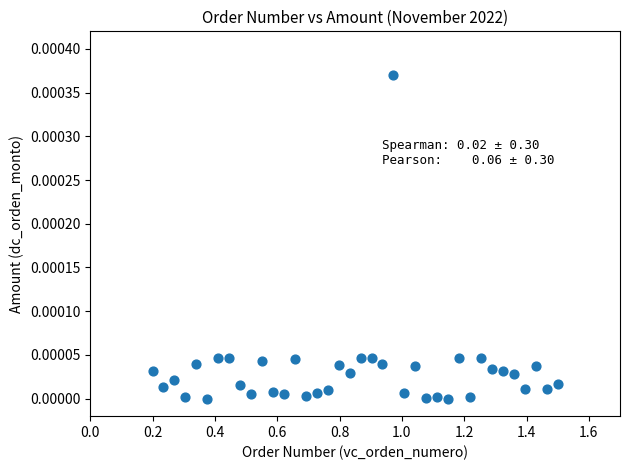

What is the range of X values (max minus min)?

1.3